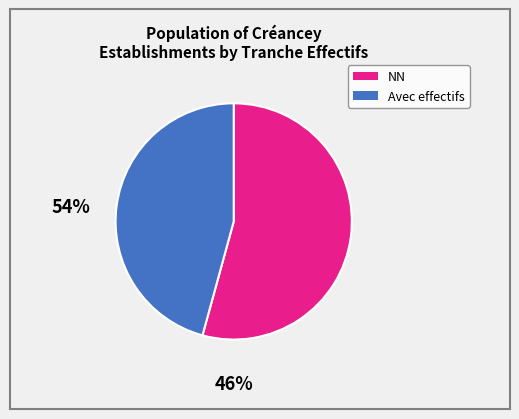

Does any single category account for the majority?

Yes